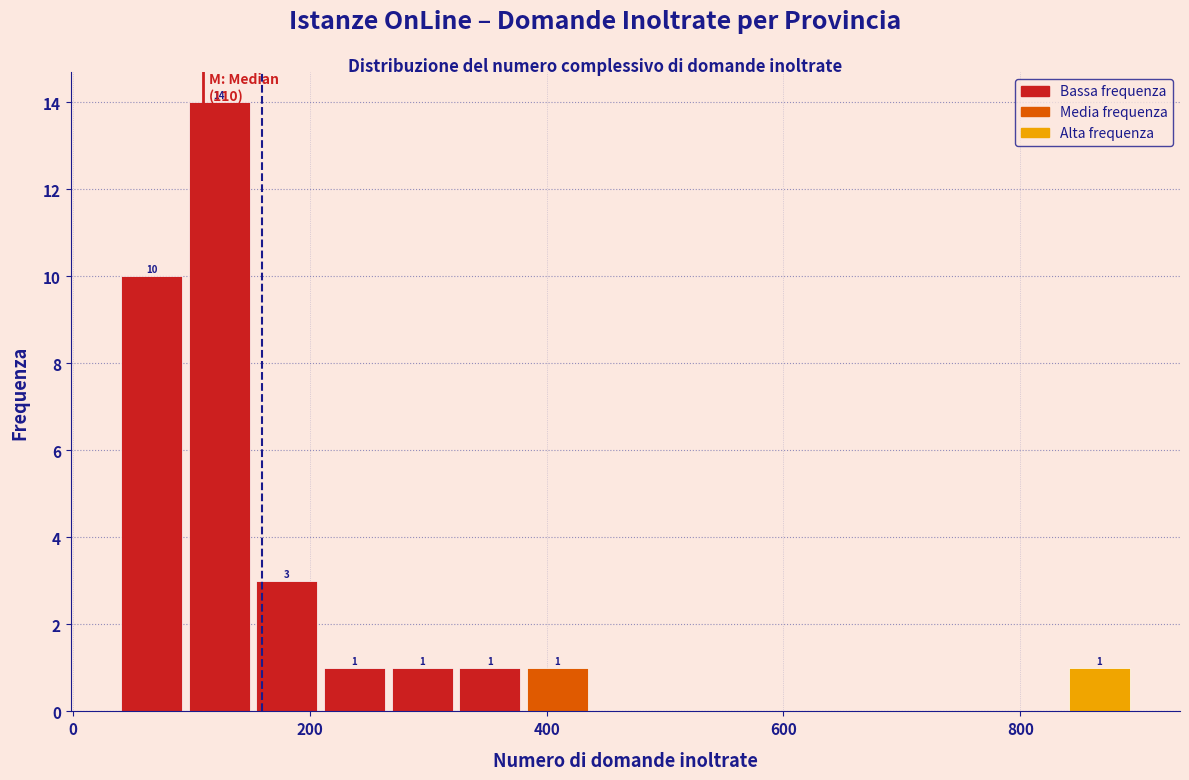

Around what value on the x-axis is the tallest bar? Give the approximate position of its centre, as read against the axis.

120